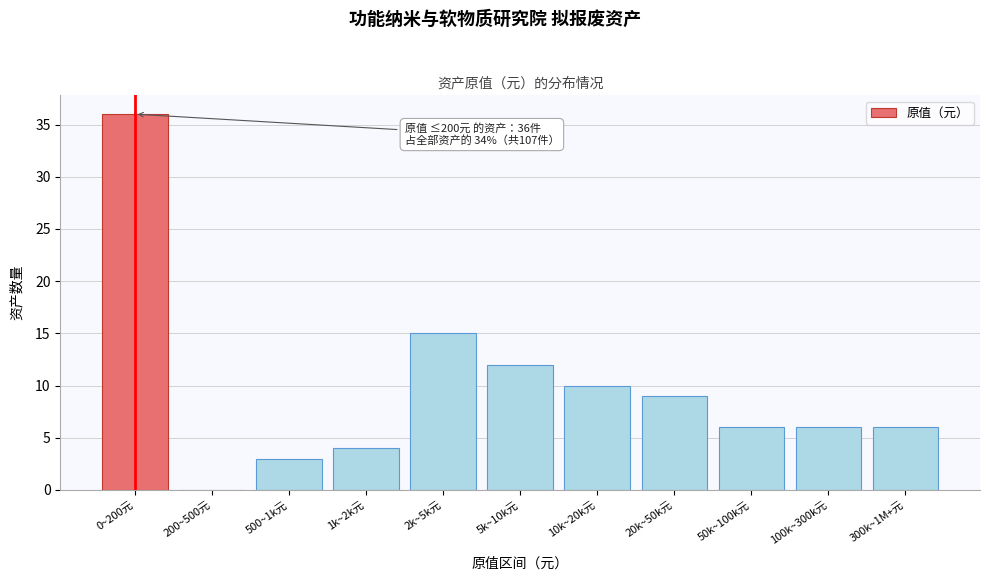

Reading right to left, what are all the values shown in this chart?

300k~1M+元=6	100k~300k元=6	50k~100k元=6	20k~50k元=9	10k~20k元=10	5k~10k元=12	2k~5k元=15	1k~2k元=4	500~1k元=3	200~500元=0	0~200元=36